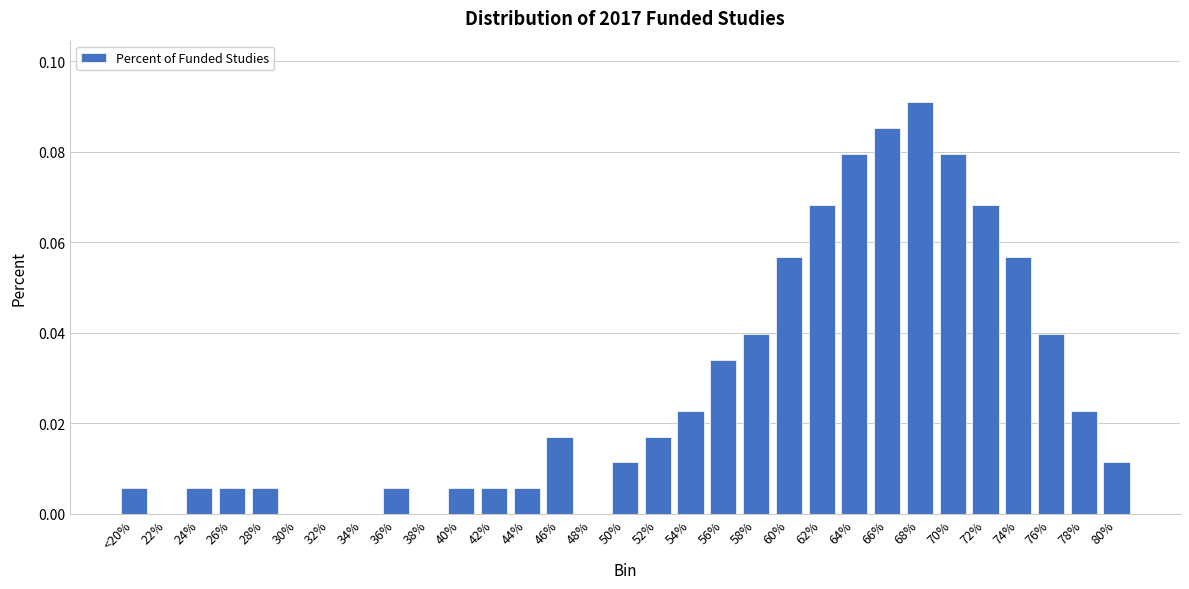

The chart shows a value of 0.0 at <20%. True or false?

True